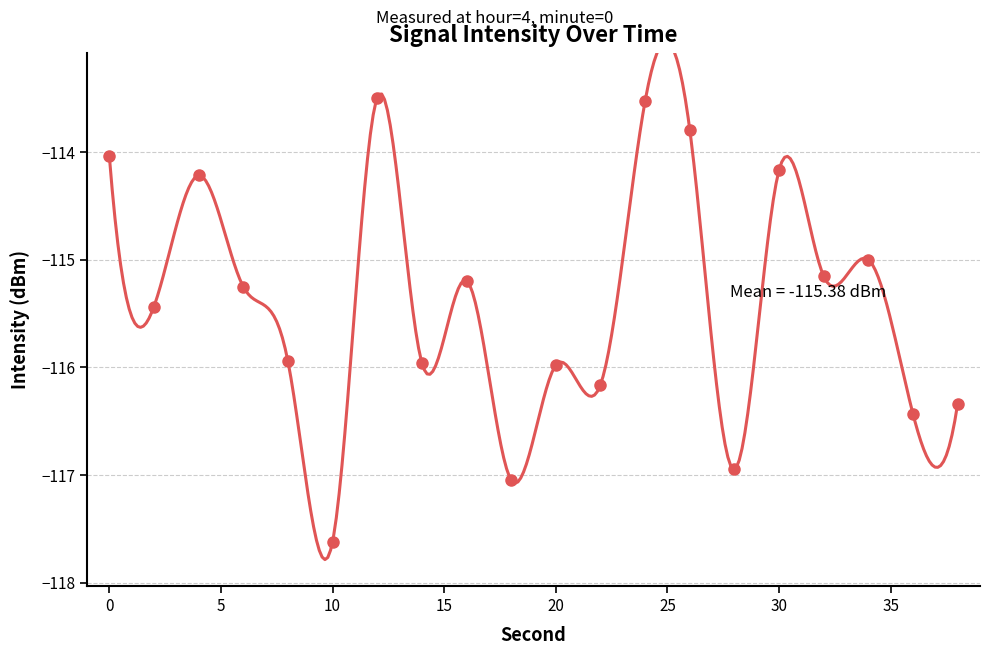

Between 12 and 2, which is larger?

12